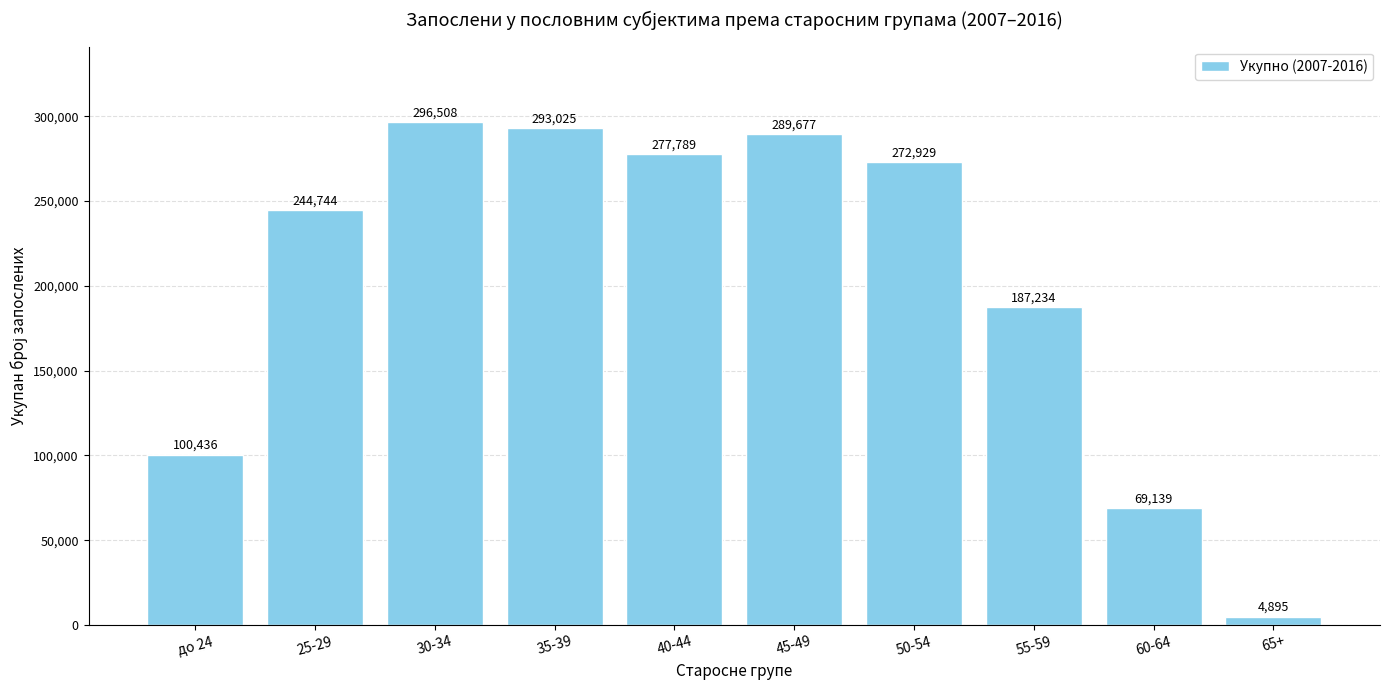

The value at 40-44 is 277789. True or false?

True